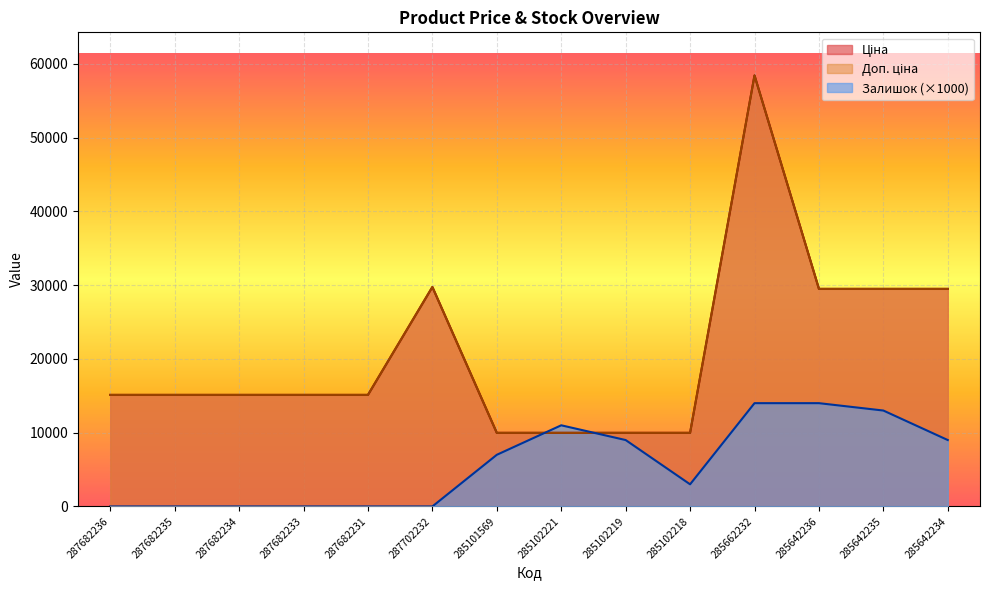

Which series has the widest spread of values?

Ціна